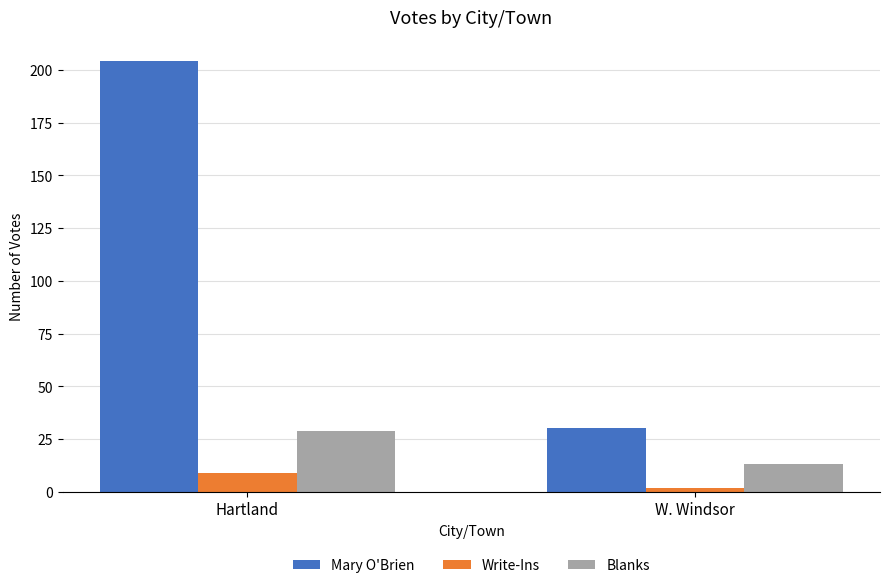

What is the sum of all Blanks values?

42